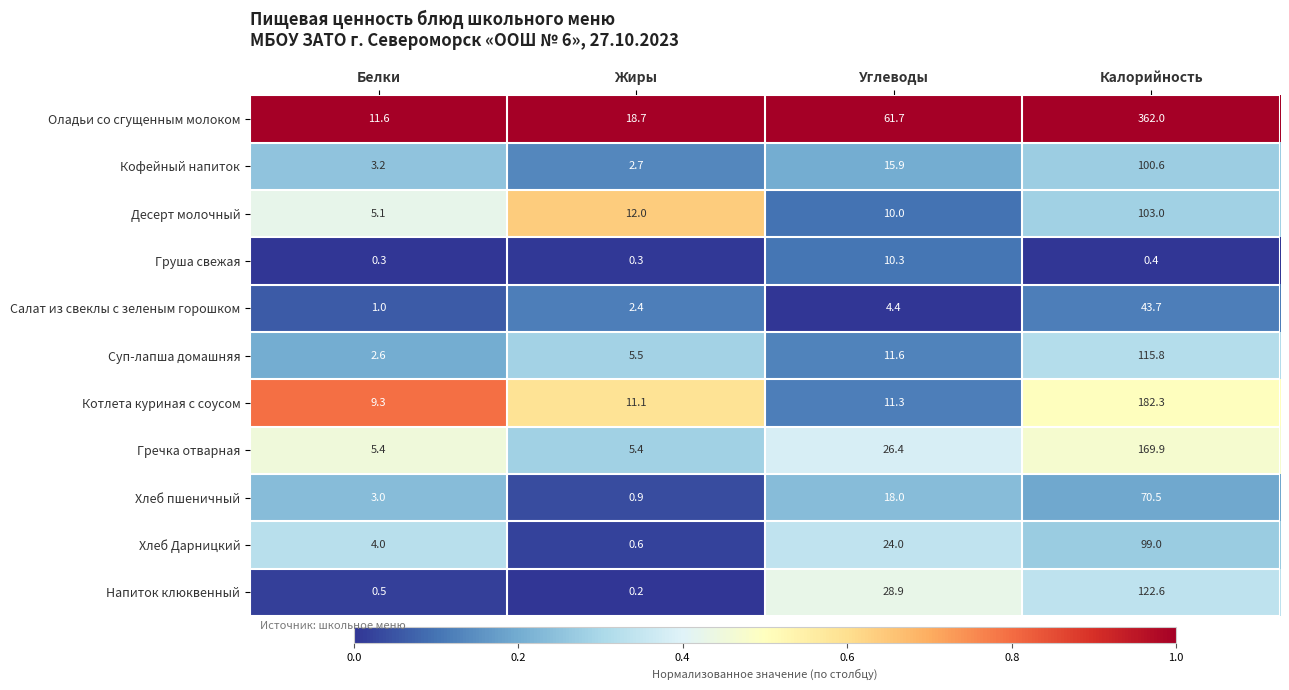

Rank the series by their maximum value, from highest to lowest.

Оладьи со сгущенным молоком, Котлета куриная с соусом, Гречка отварная, Напиток клюквенный, Суп-лапша домашняя, Десерт молочный, Кофейный напиток, Хлеб Дарницкий, Хлеб пшеничный, Салат из свеклы с зеленым горошком, Груша свежая